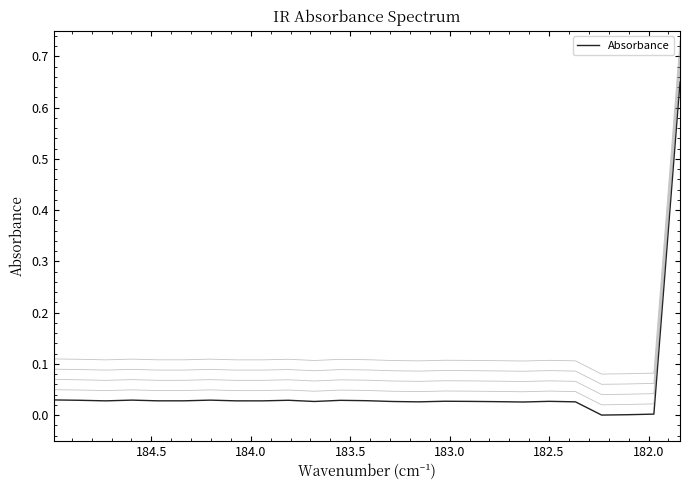

How many interior local peaks (higher than both neighbors) does the data have?

6